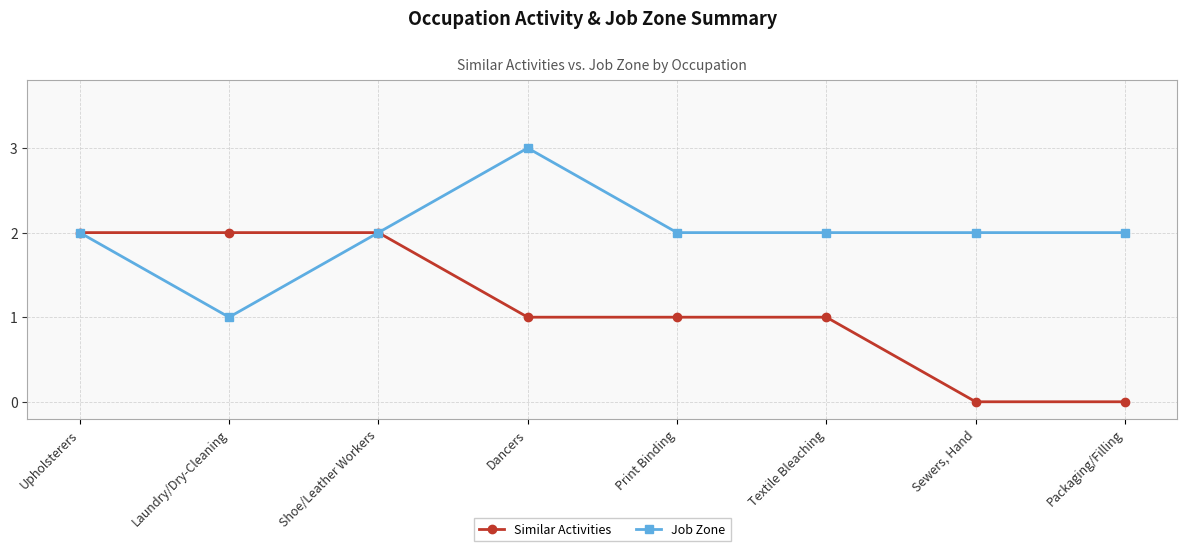

Reading left to right, extract all data points from this chart.

Similar Activities: 2	2	2	1	1	1	0	0
Job Zone: 2	1	2	3	2	2	2	2